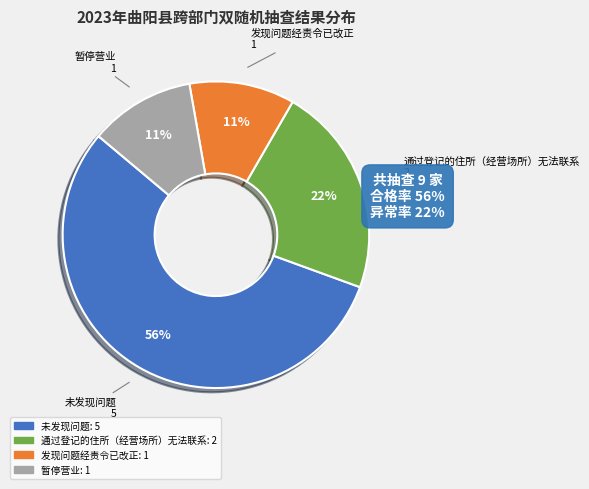

What percentage is the 未发现问题 slice, to the nearest percent?

56%